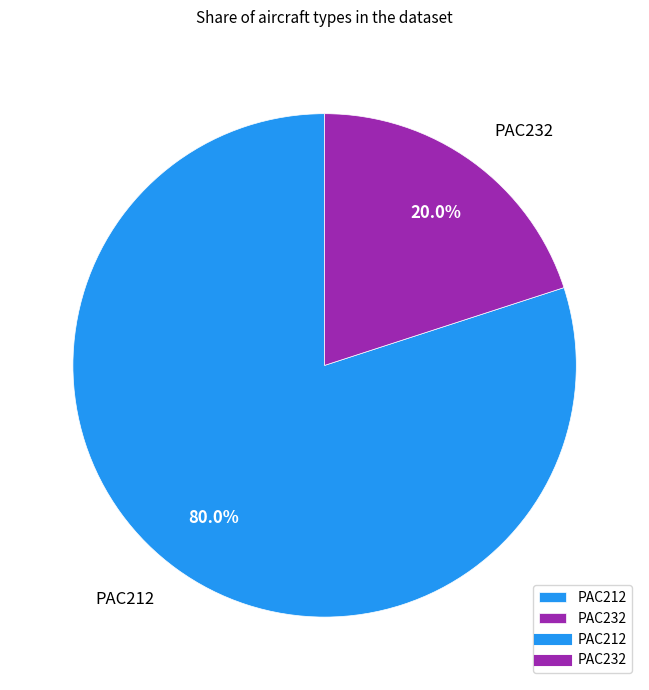

What is the majority slice?

PAC212